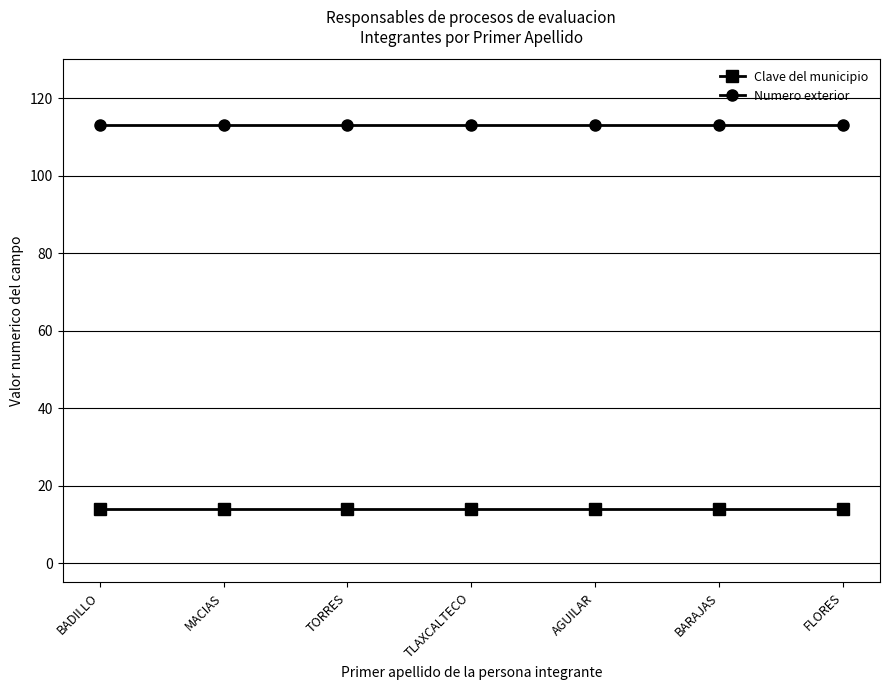

The Numero exterior series shows 113 at BADILLO. True or false?

True